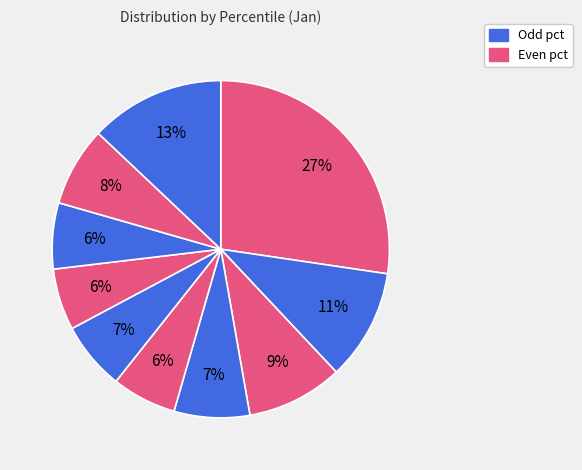

Rank the categories by value from lowest to highest.

pct65, pct45, pct75, pct55, pct35, pct85, pct25, pct15, pct95, pct05